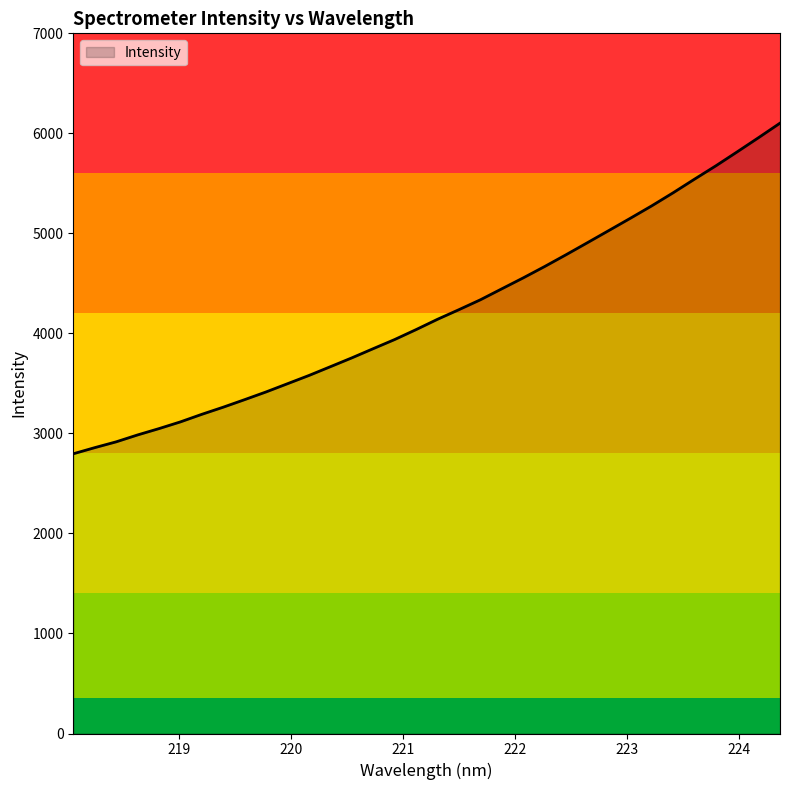

What is the smallest value displayed?

2796.6